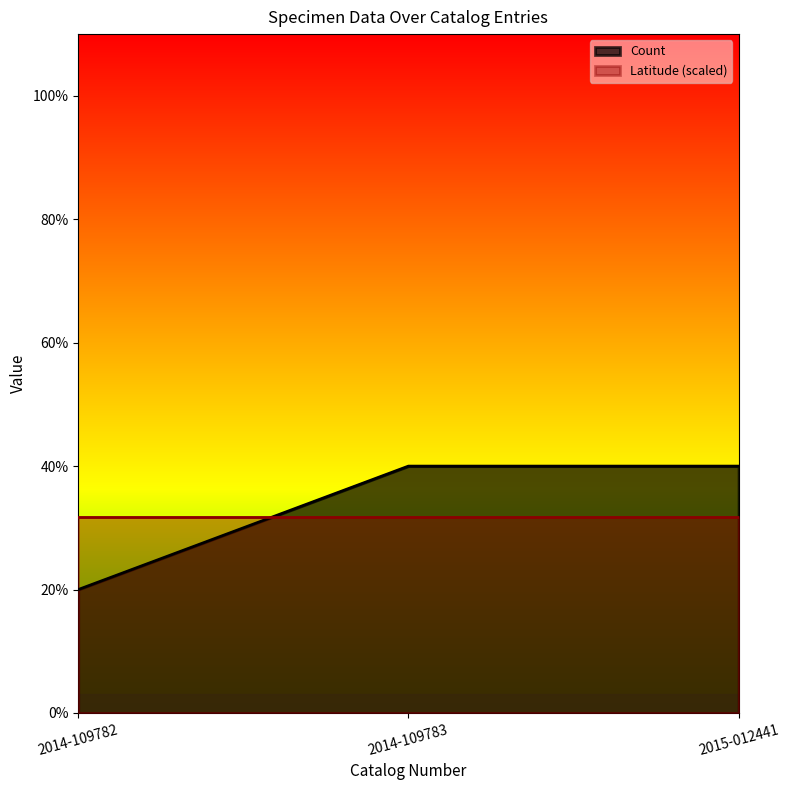

What is the difference between the maximum and minimum values?

0.2